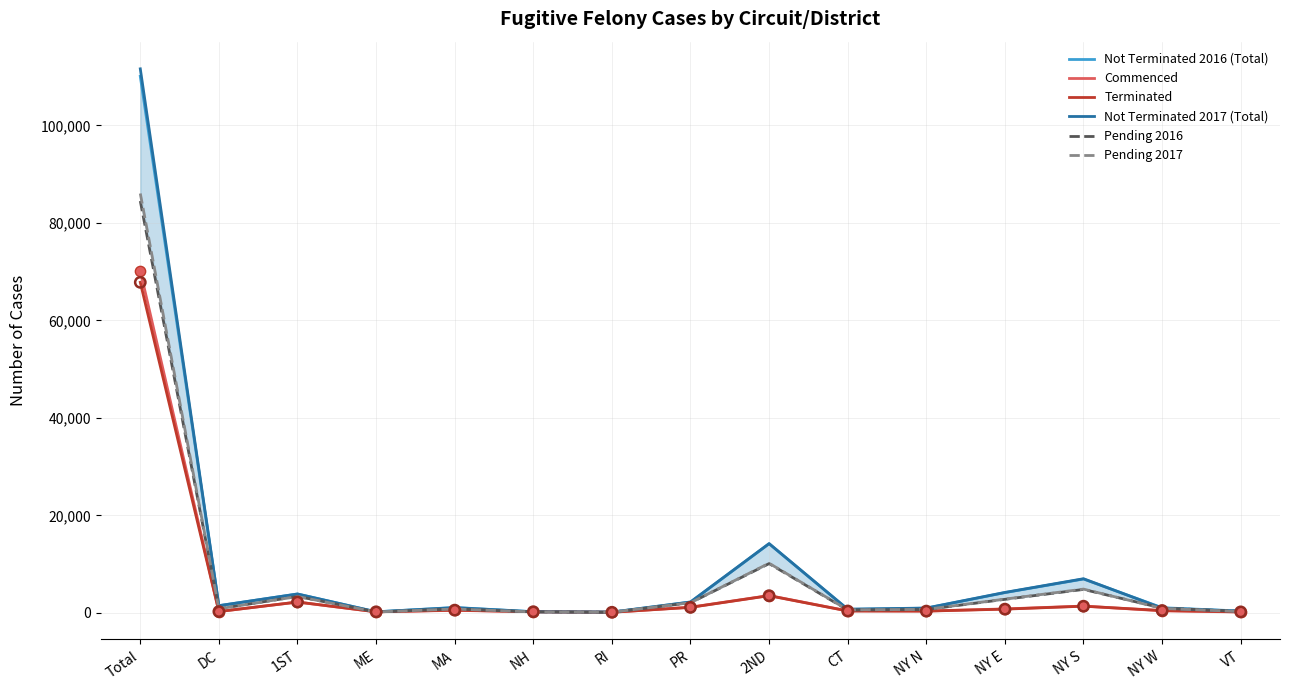

At which category is the sum across all series the highest?

Total